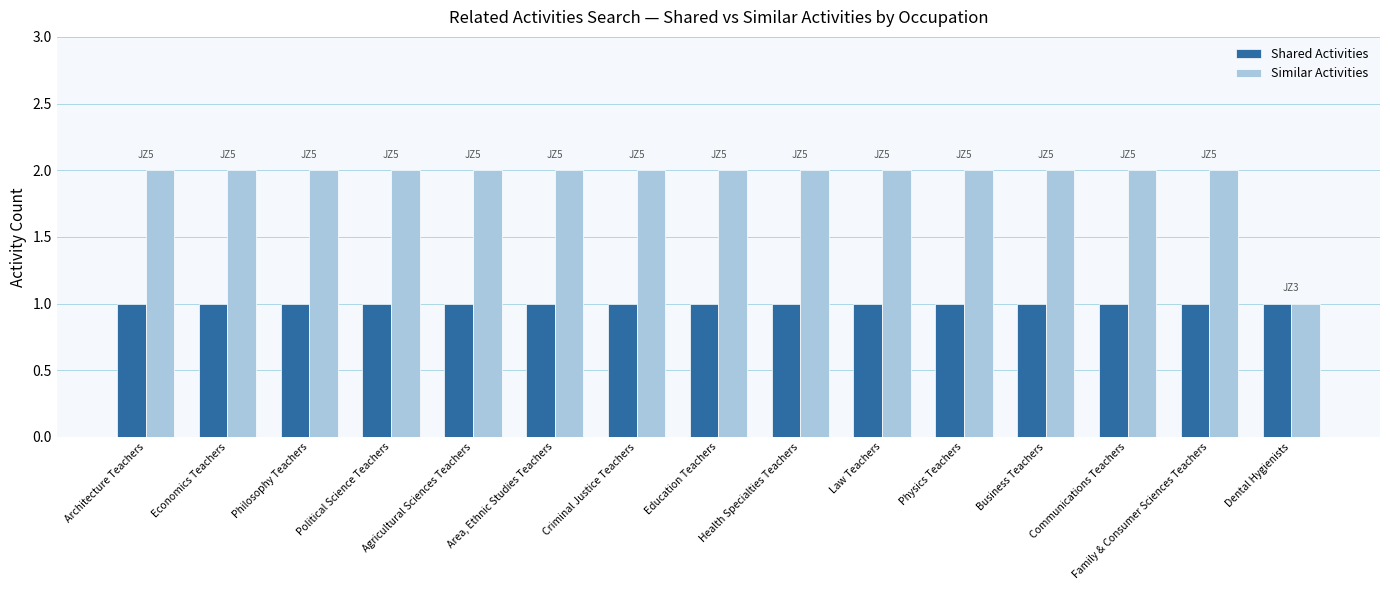

How many groups of bars are there?

15